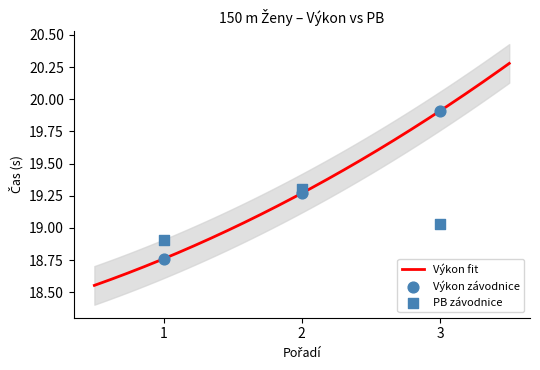

Which series reaches the maximum Y coordinate?

Výkon